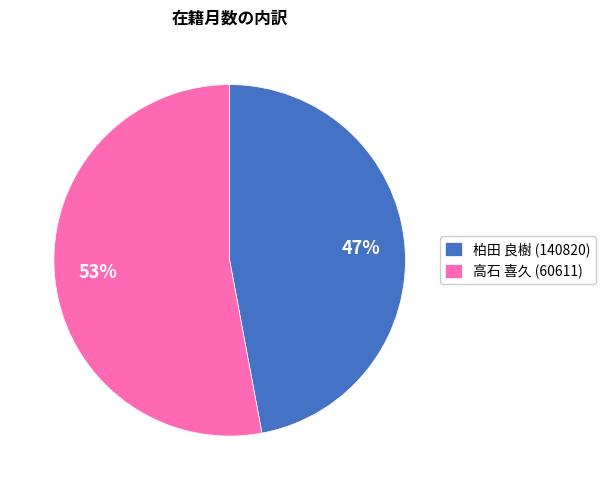

Which category has the biggest portion of the pie?

高石 喜久 (60611)